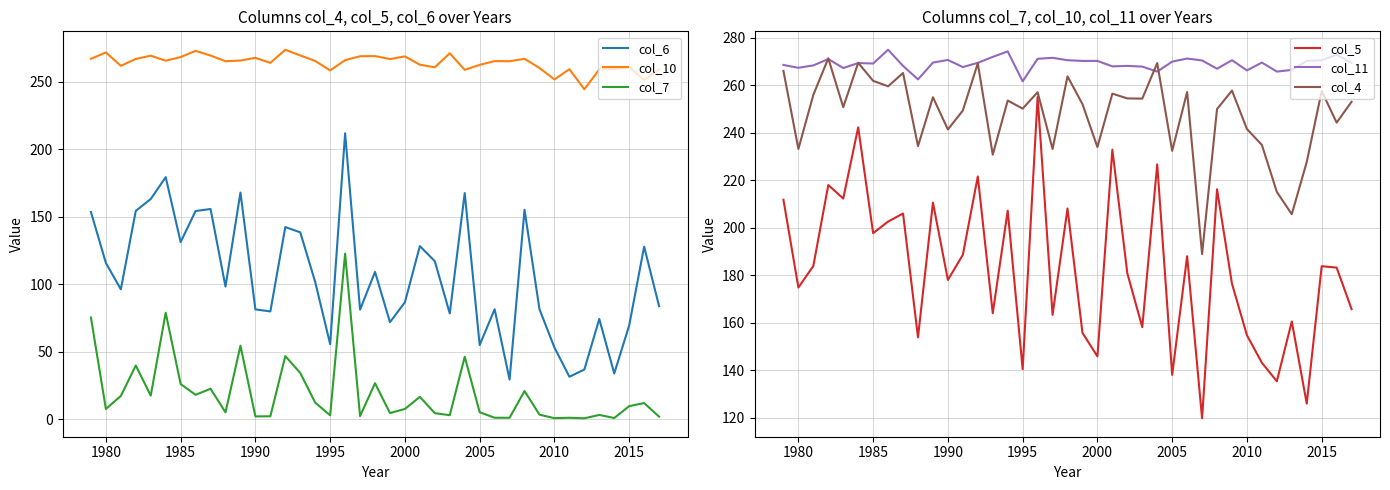

Rank the series by their maximum value, from lowest to highest.

col_7, col_6, col_5, col_4, col_10, col_11